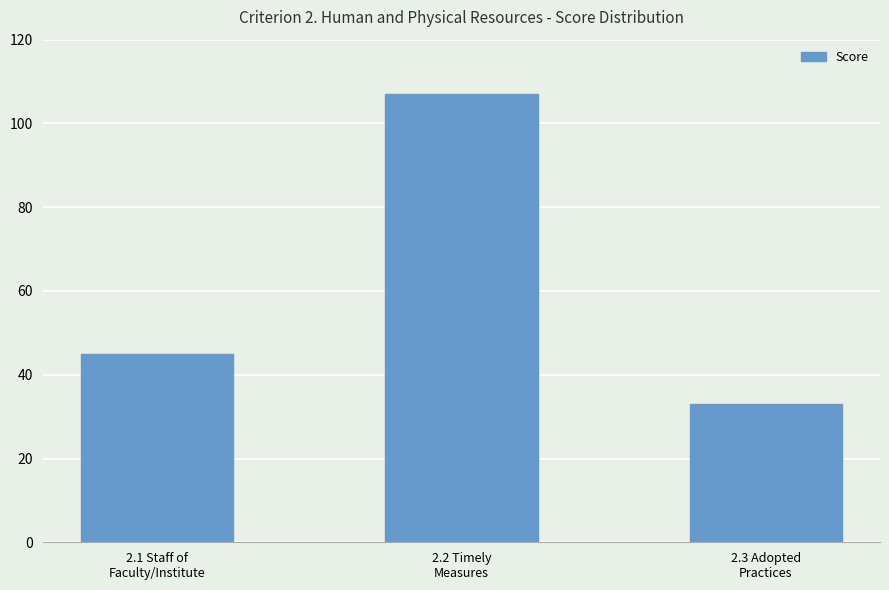

What is the label of the 3rd bar from the left?

2.3 Adopted
Practices